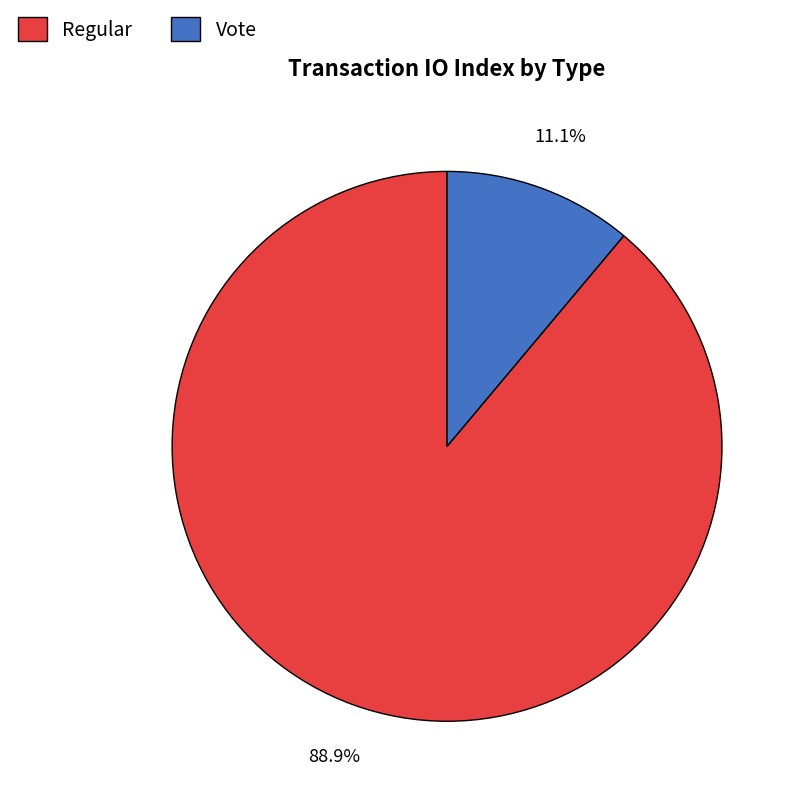

Approximately how many times larger is the value at Regular compared to Vote?

8.0